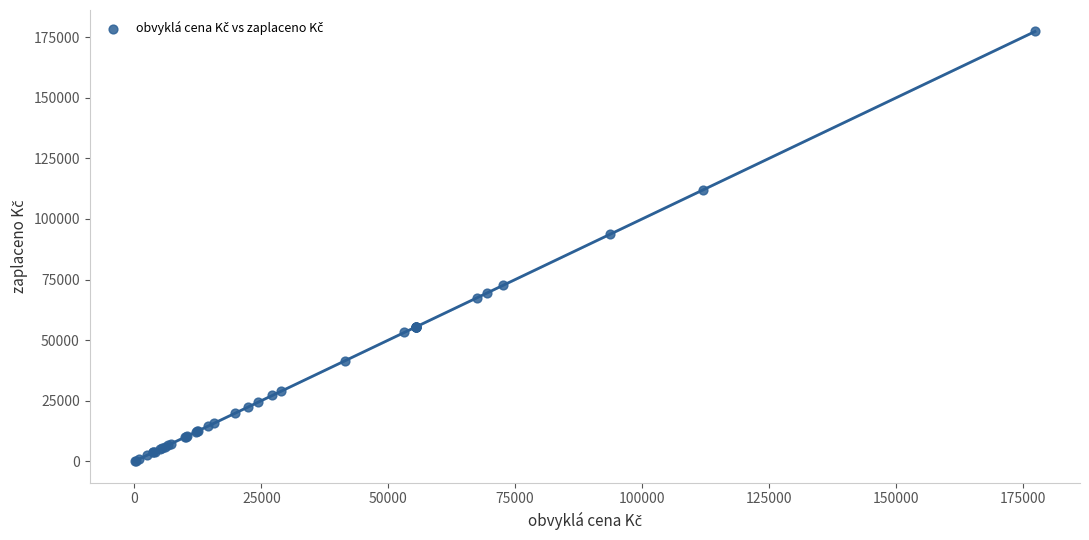

What Y value in the scatter plot is closest to 88717?

93747.8